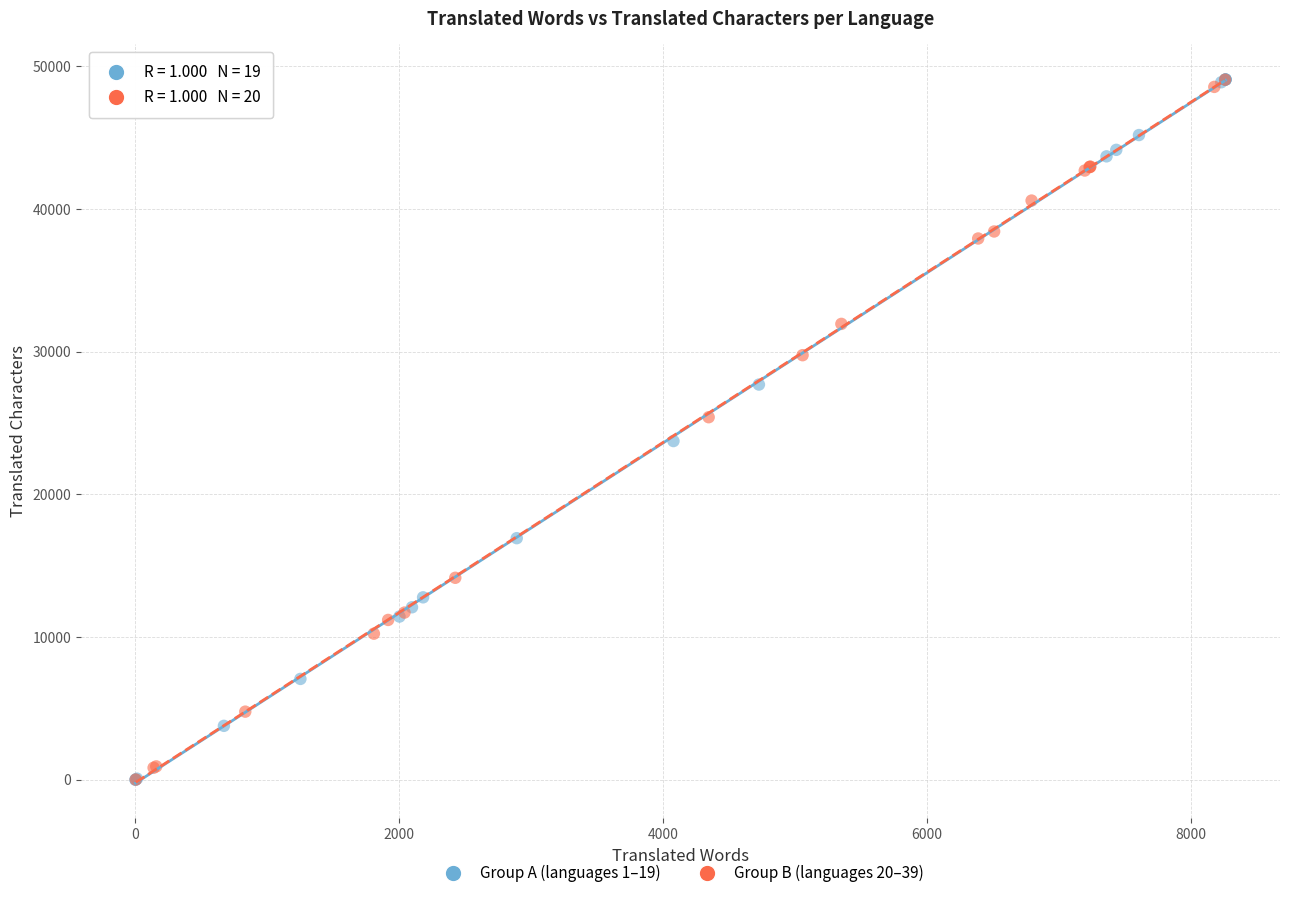

What are all the series names shown in the legend?

Group A (languages 1–19), Group B (languages 20–39)